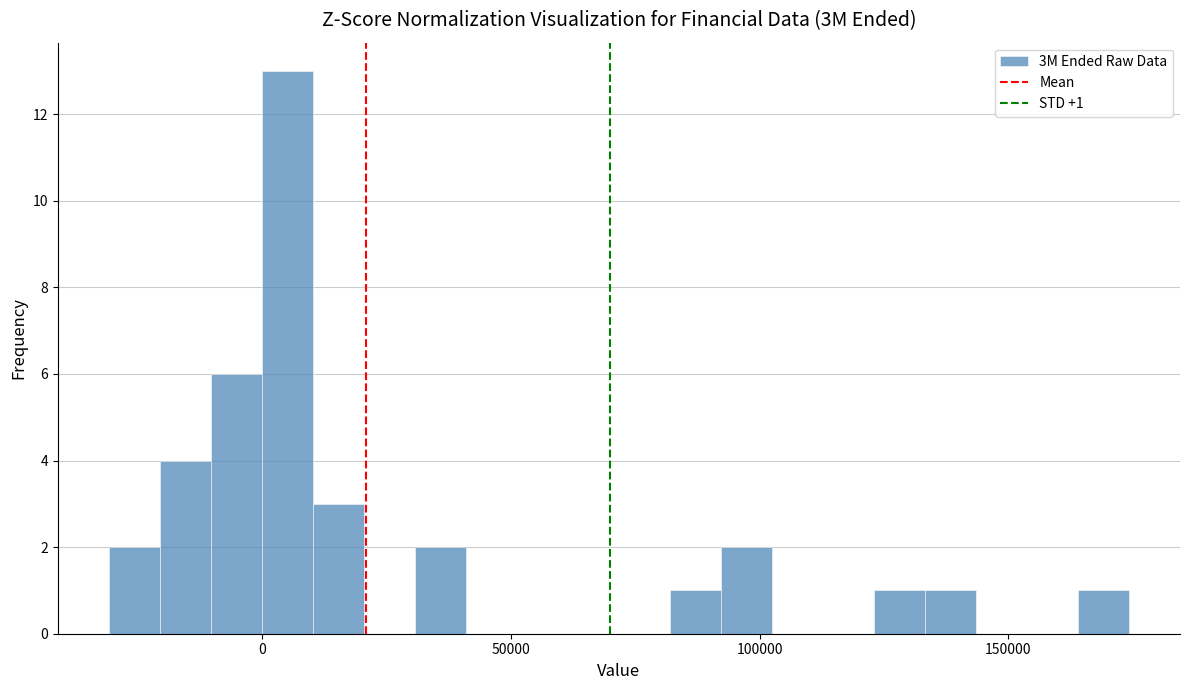

Around what value on the x-axis is the tallest bar? Give the approximate position of its centre, as read against the axis.

5000